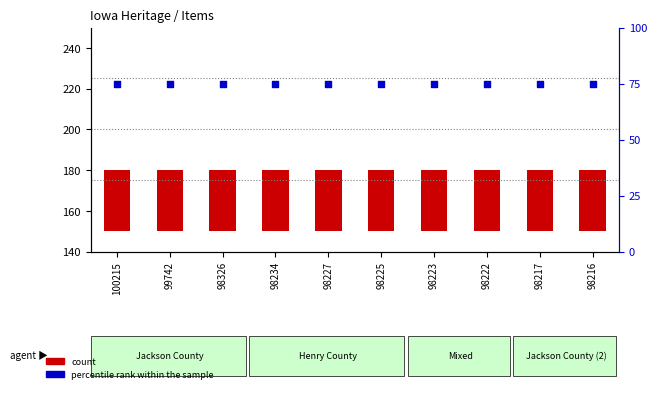

Which series has the largest total across all categories?

percentile rank within the sample